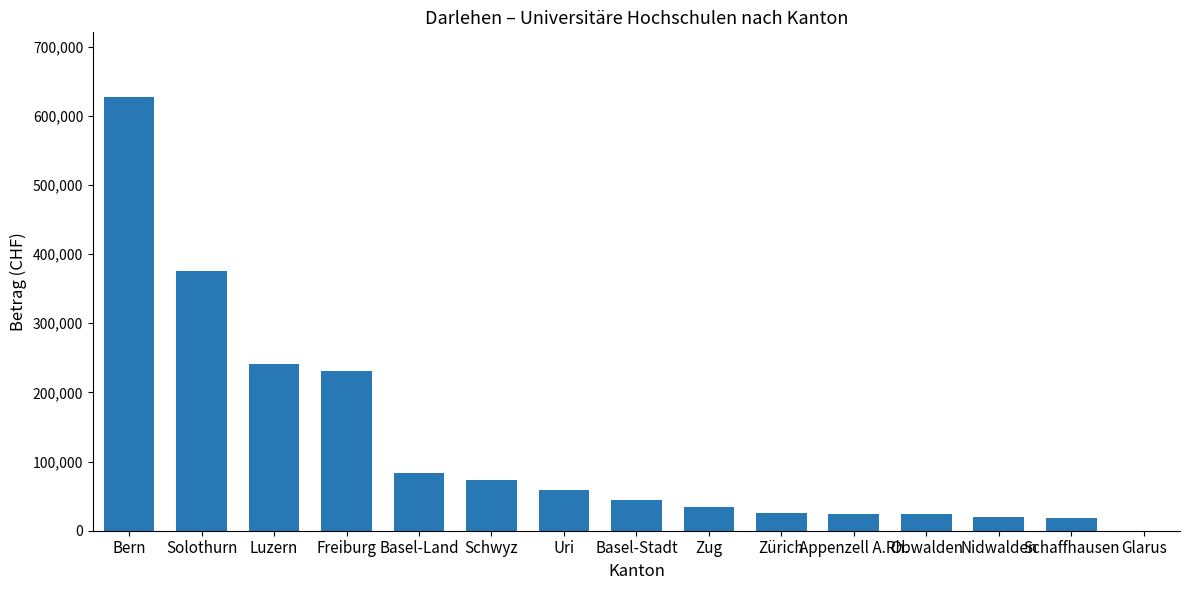

Is it true that the value at Zug is 60921?

False